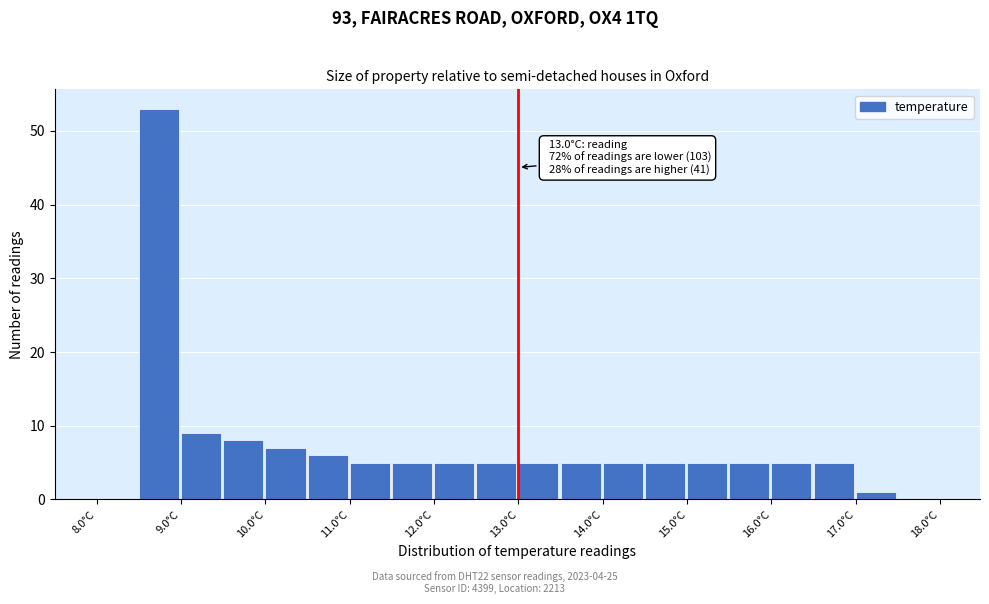

Which range on the x-axis has the tallest bar?

8.5 to 9.0